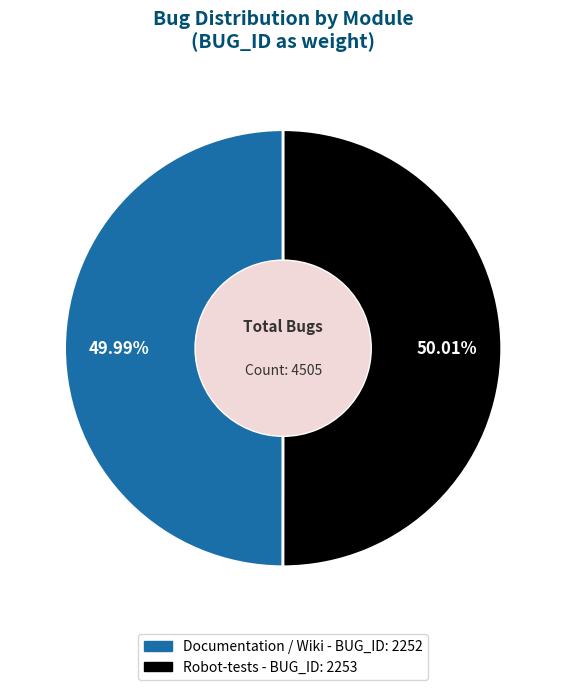

Is it true that Documentation / Wiki is 50% of the pie?

True